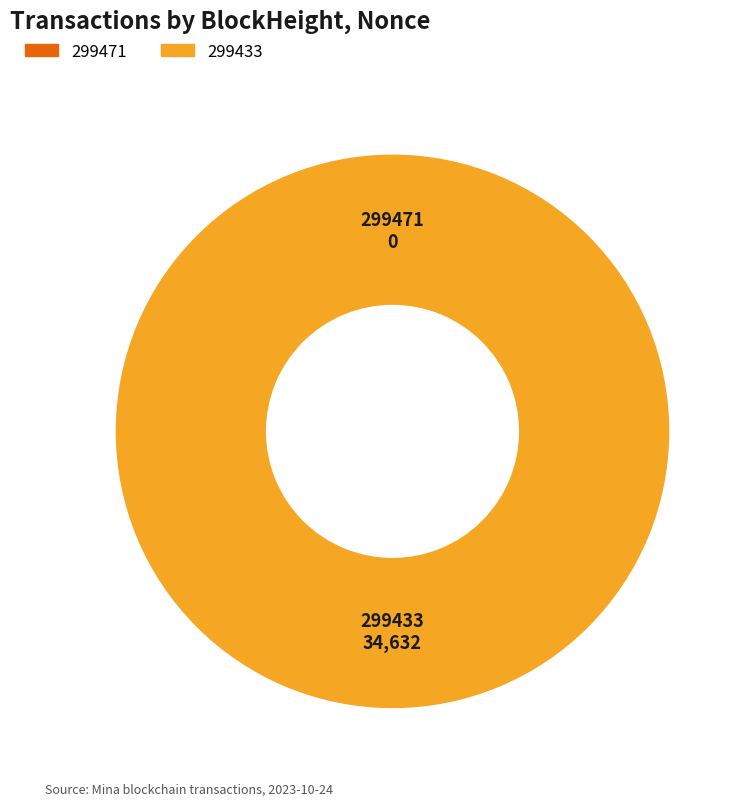

How many slices are in this pie chart?

2